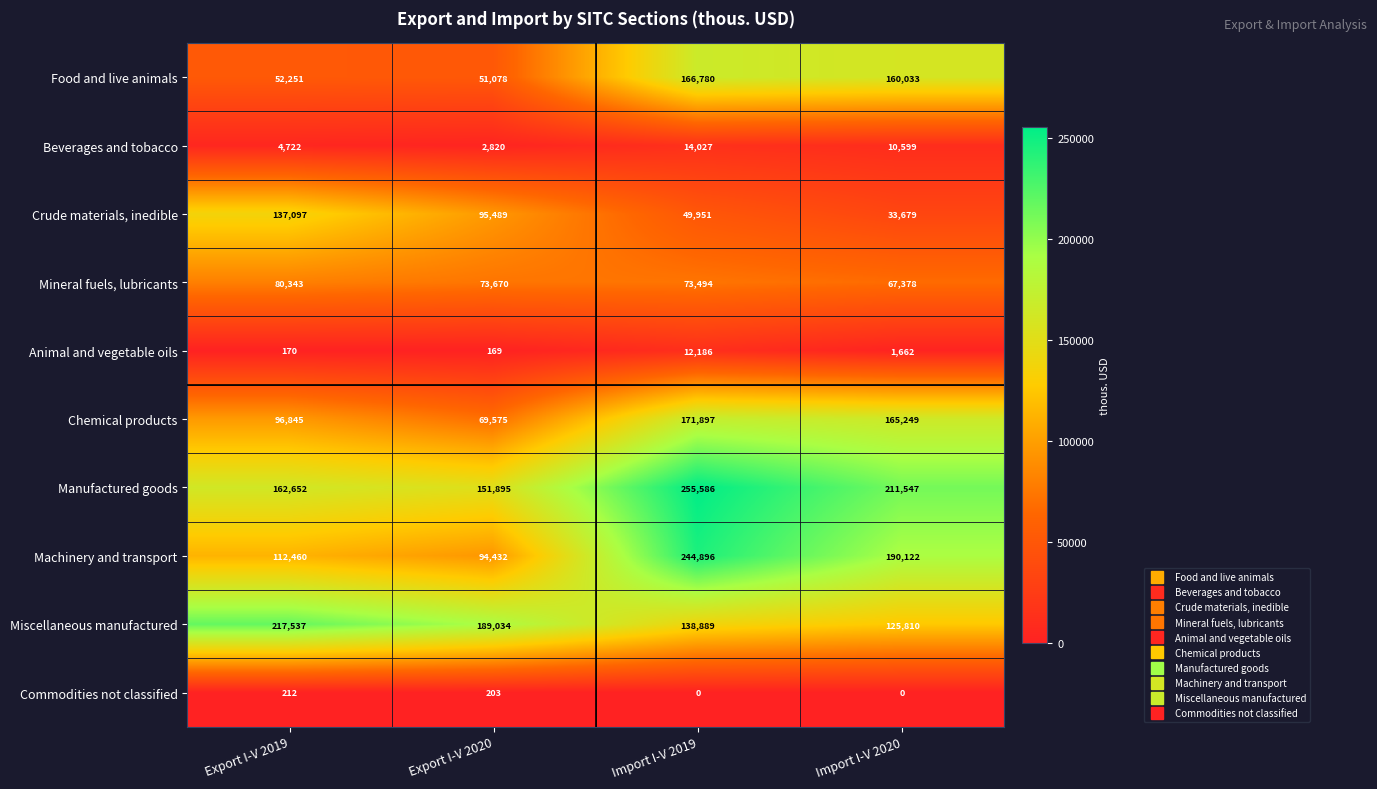

Which series has the largest total across all categories?

Manufactured goods